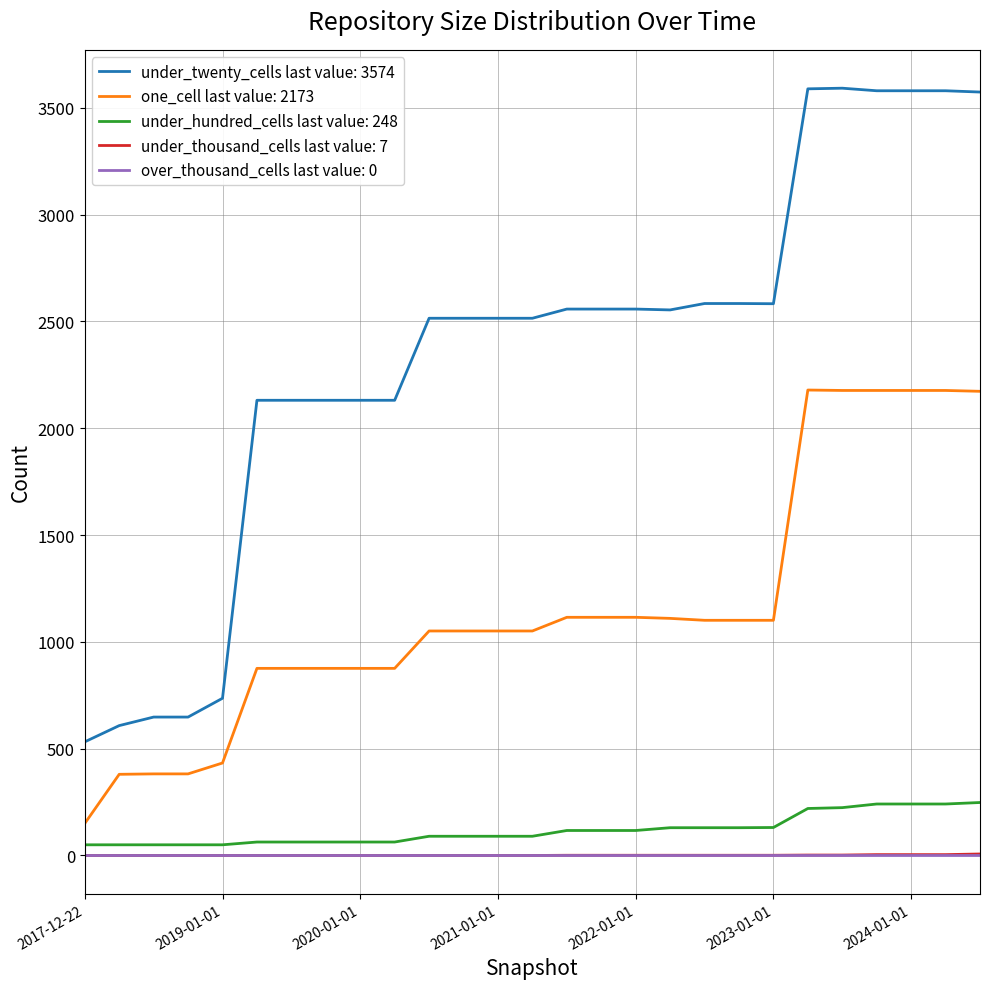

True or false: one_cell last value: 2173 and under_thousand_cells last value: 7 intersect in this chart.

False